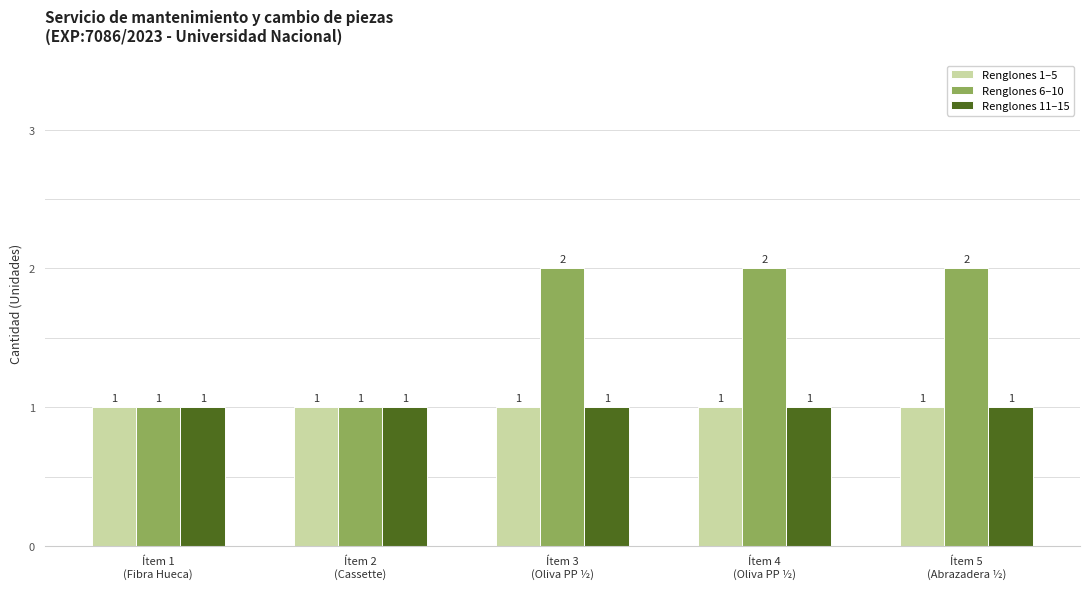

What is the sum of all Renglones 11–15 values?

5